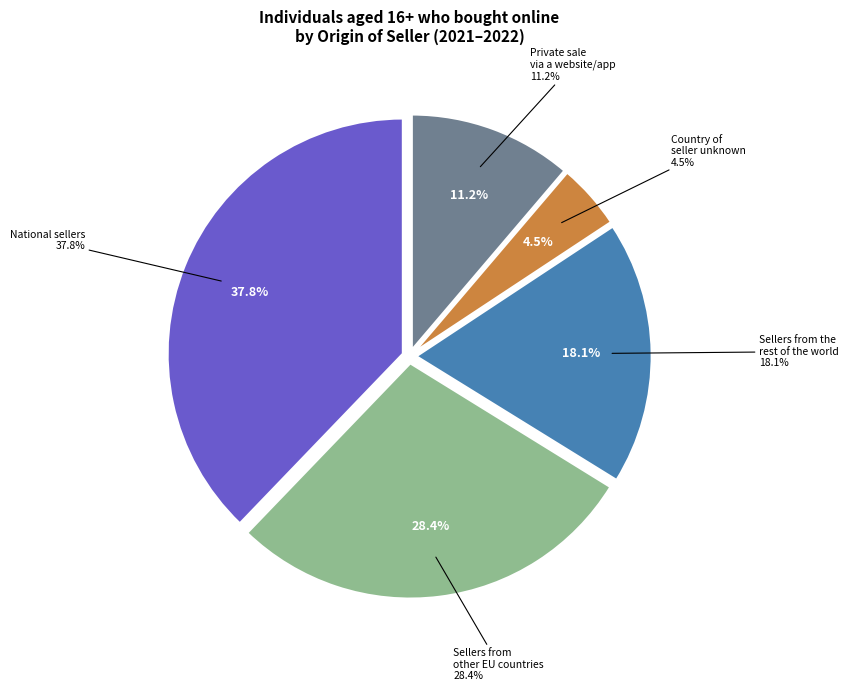

Does National sellers account for over 50% of the chart?

No